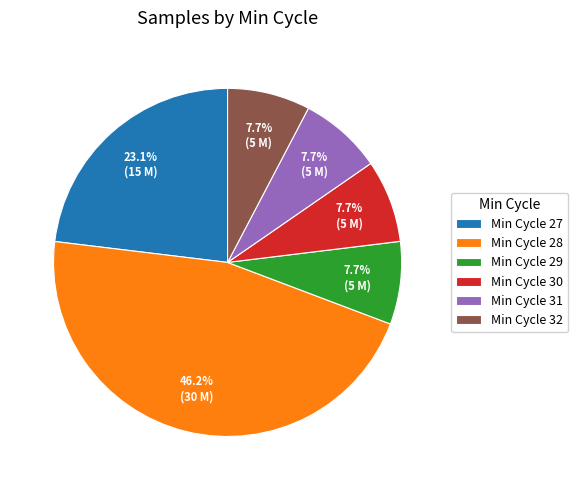

Combined, what portion of the pie is Min Cycle 32 and Min Cycle 27?

30.8%